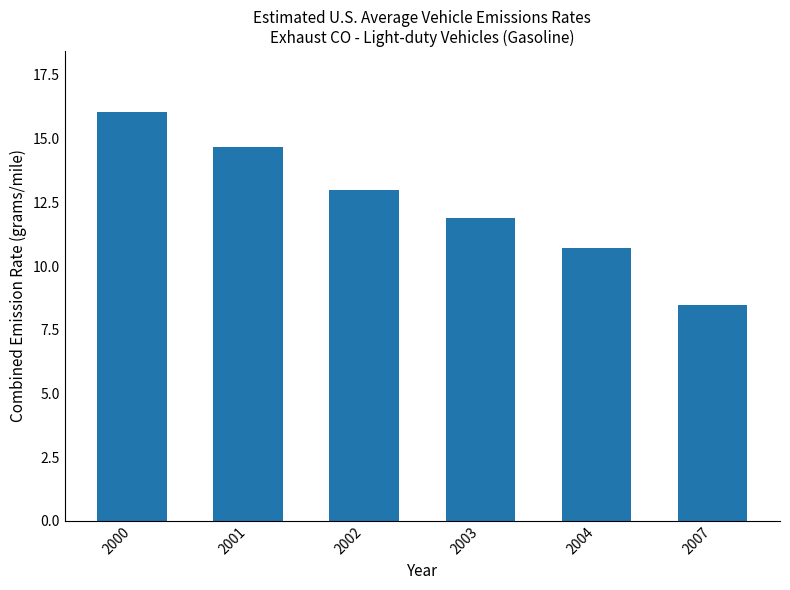

At which label is the value closest to 12?

2003